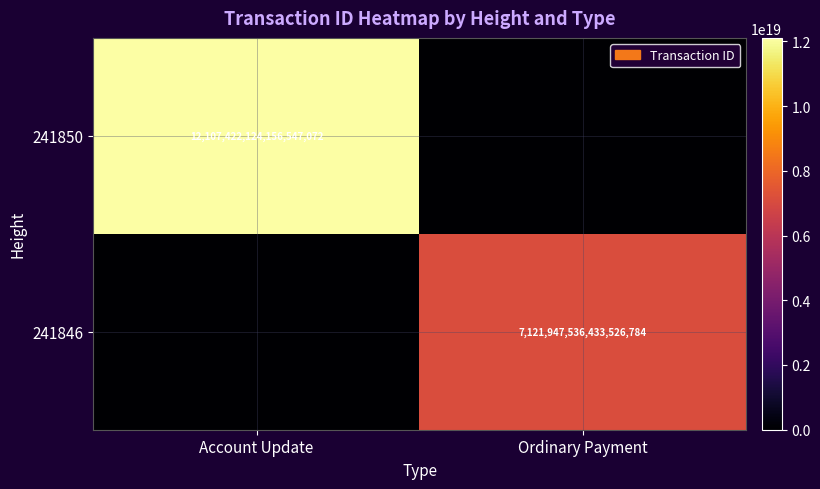

True or false: 241846 has a value of 3494536605478439424 at Ordinary Payment.

False